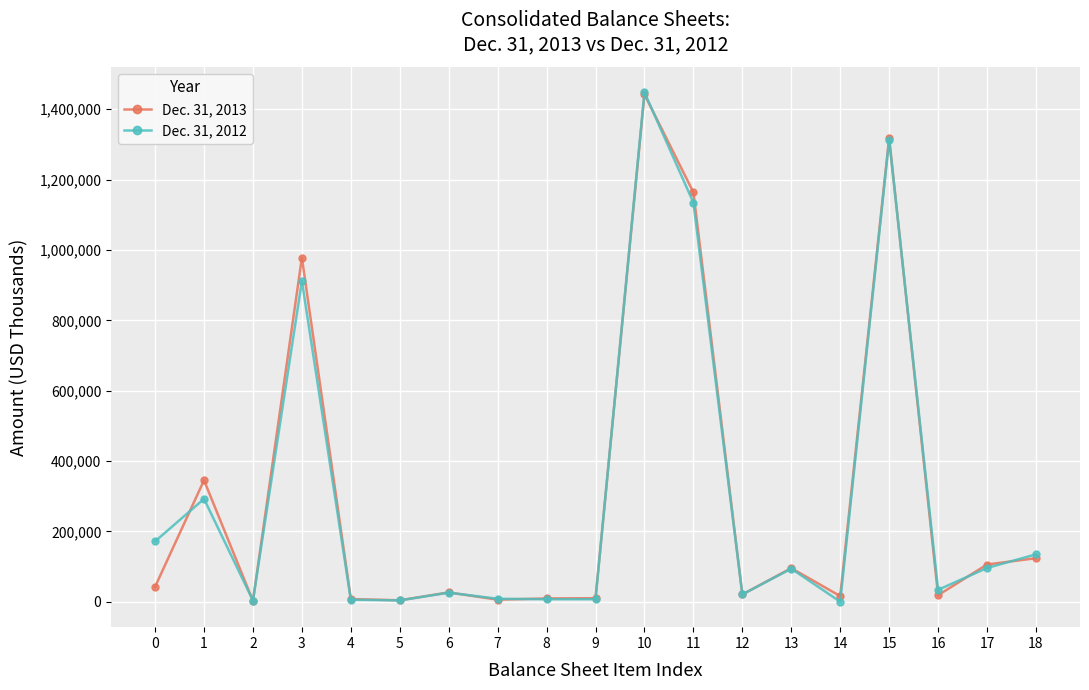

What is the value of the Dec. 31, 2013 point at the 2nd from the left?

345216